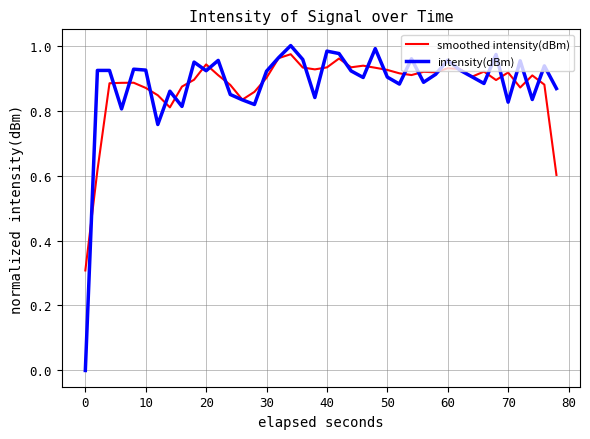

Which series has the widest spread of values?

intensity(dBm)